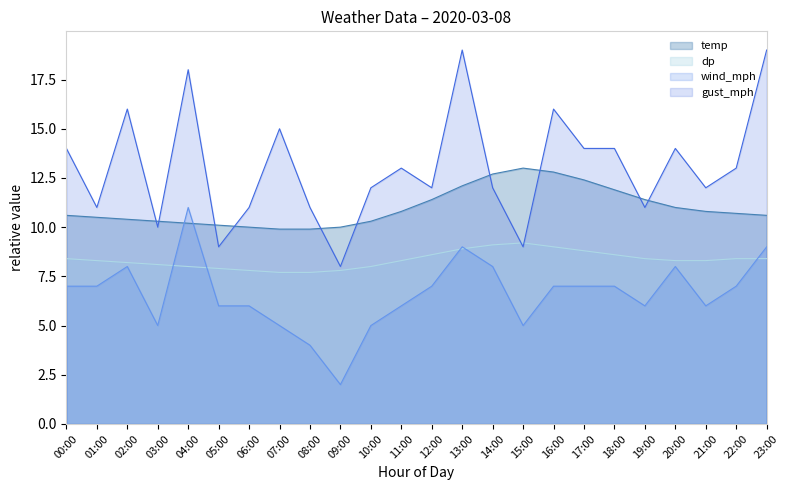

How many times do gust_mph and temp cross each other?

10